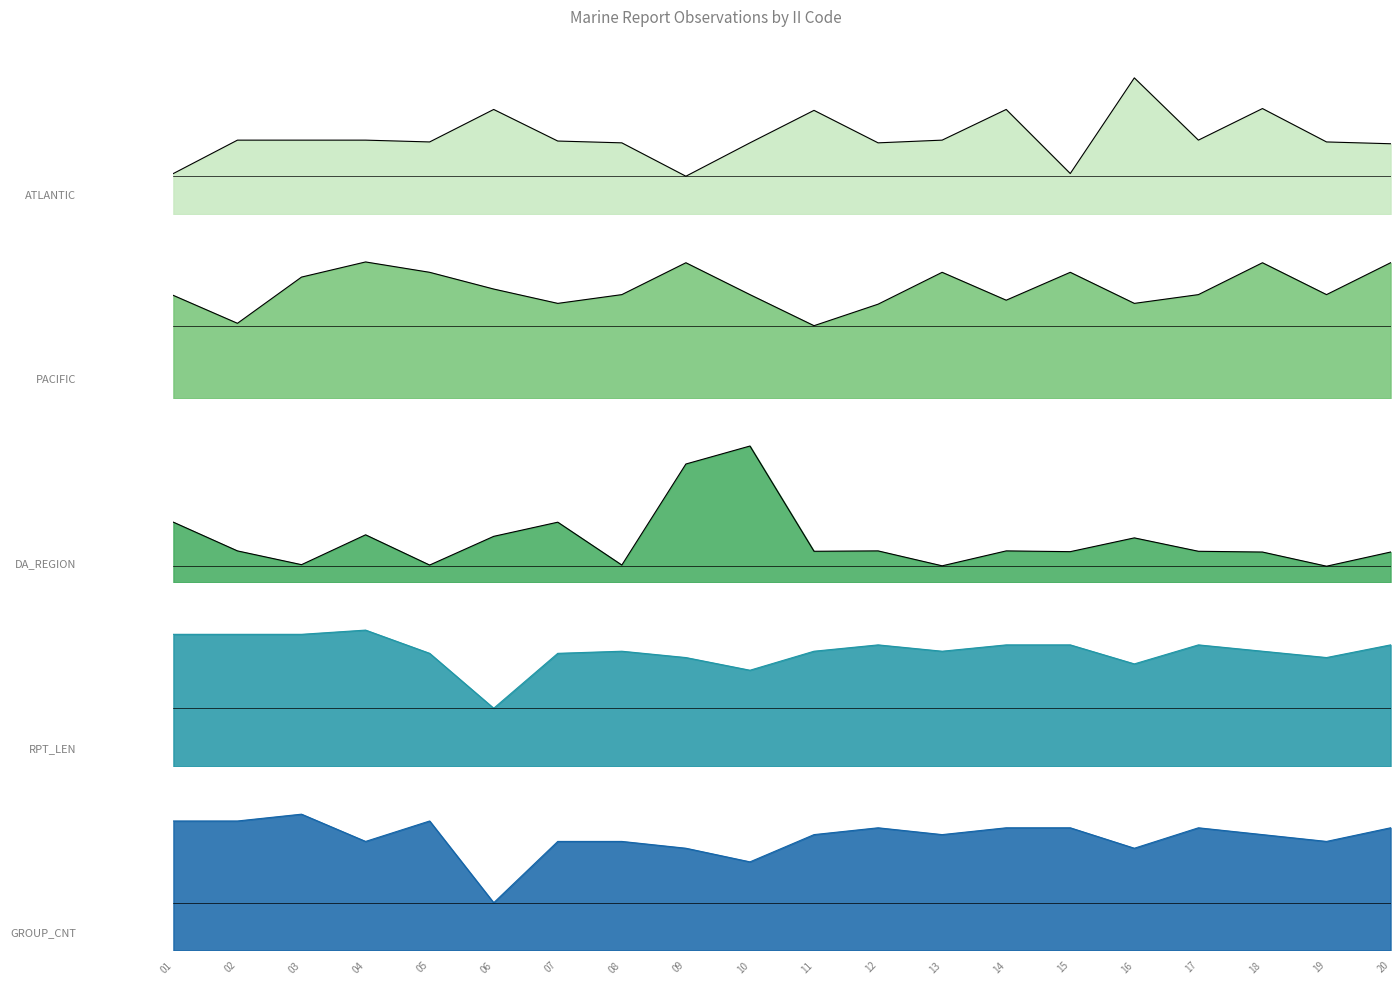

At which label does RPT_LEN first exceed 109?

01